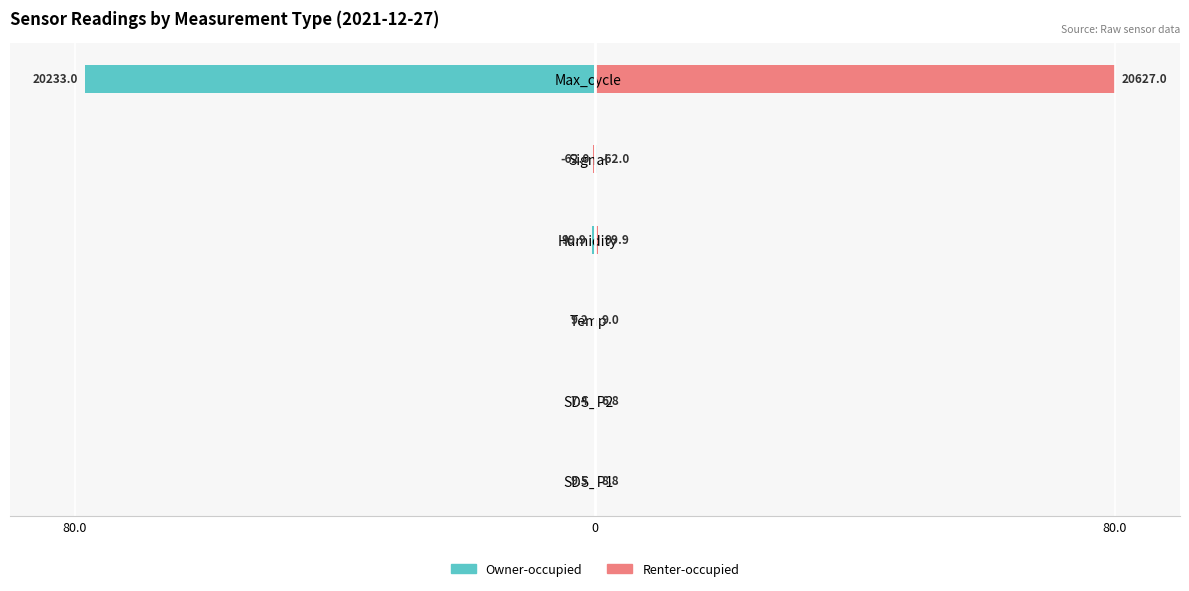

List the series in order of their peak value, lowest first.

Owner-occupied, Renter-occupied